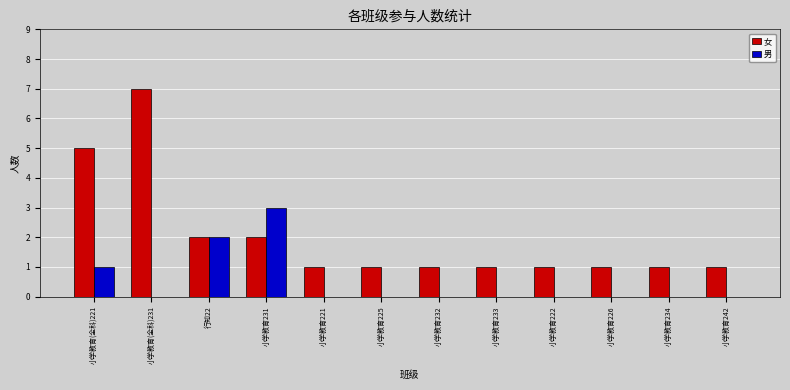

At which label is 女 closest to 4?

小学教育(全科)221